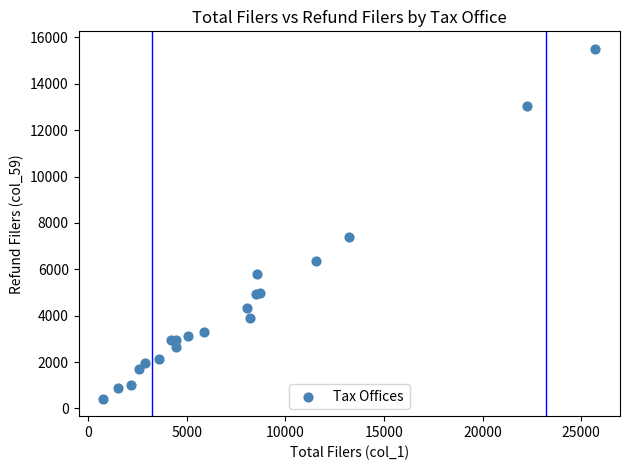

What Y value in the scatter plot is closest to 7964?

7387